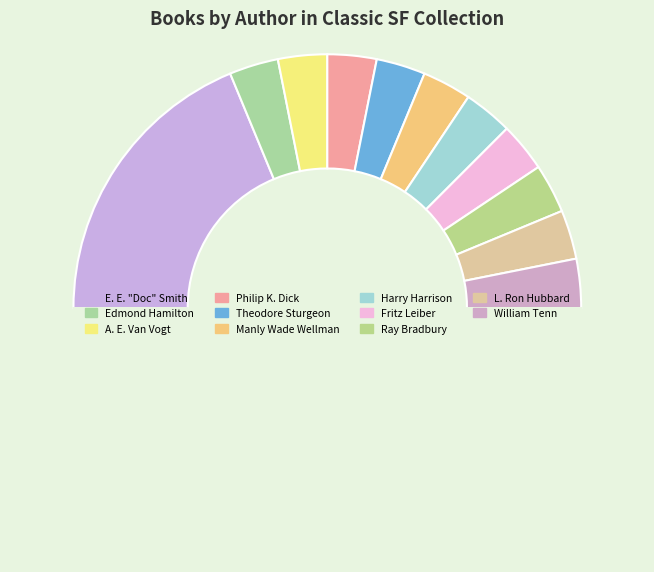

To the nearest percent, what is the difference between the largest and smallest slice percentages?

31%